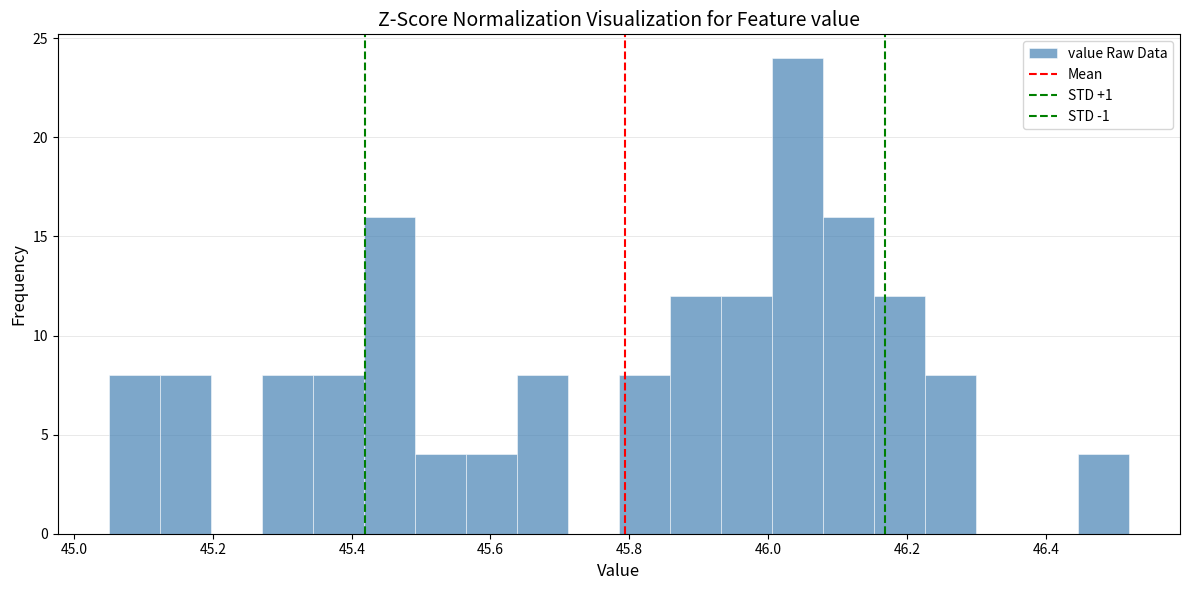

Around what value on the x-axis is the tallest bar? Give the approximate position of its centre, as read against the axis.

46.04